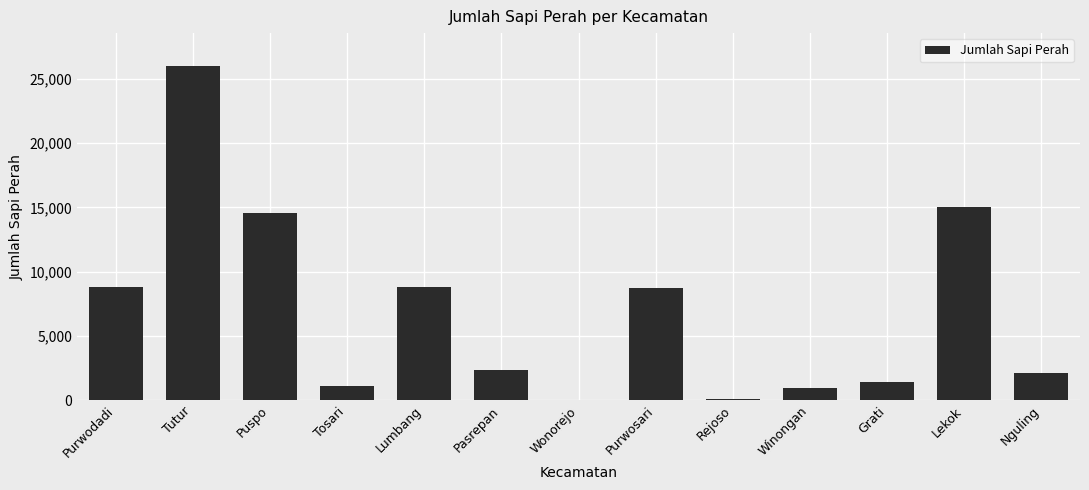

At which category does the chart reach its peak across all series?

Tutur